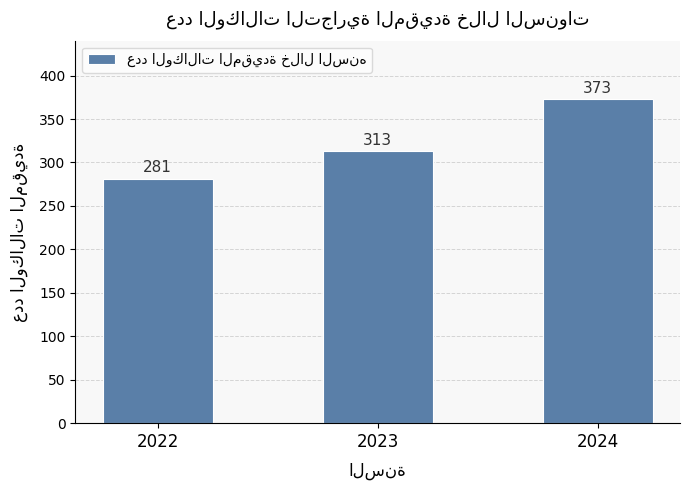

What is the difference between the values at 2024 and 2023?

60